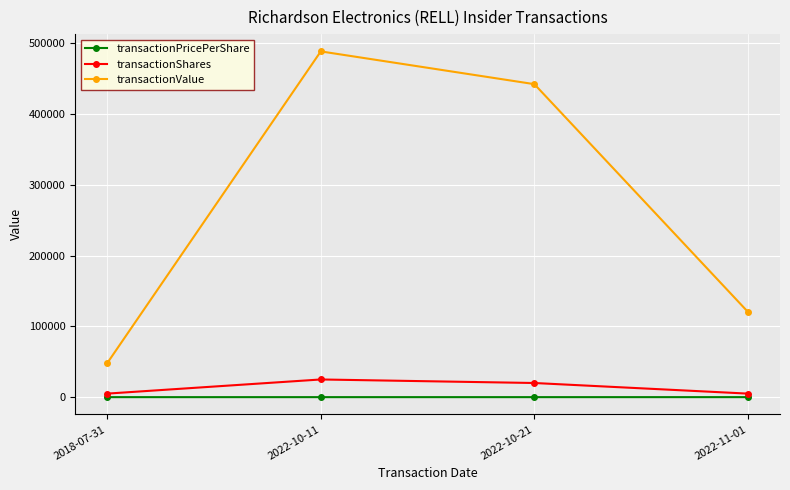

What is the difference between the second highest and minimum values in the transactionValue series?

394372.0